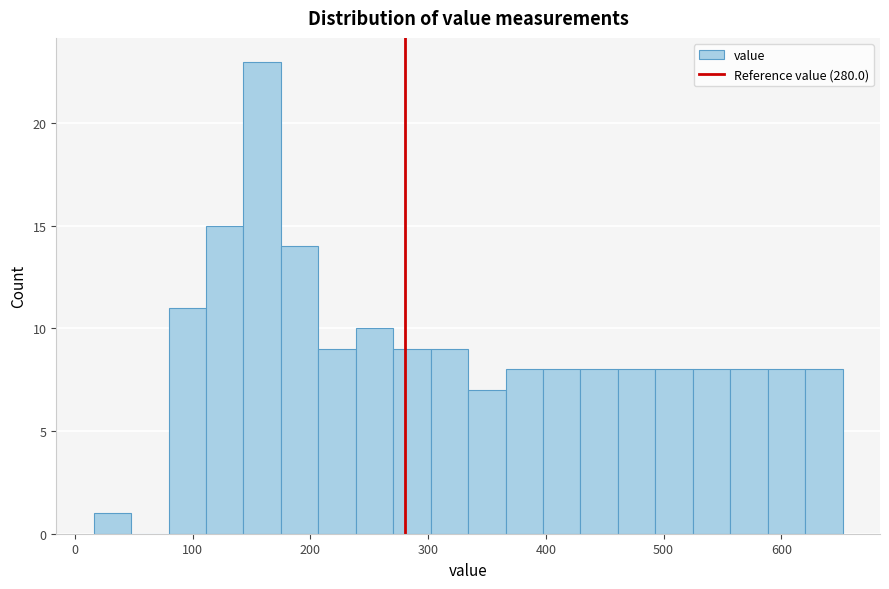

Around what value on the x-axis is the tallest bar? Give the approximate position of its centre, as read against the axis.

160